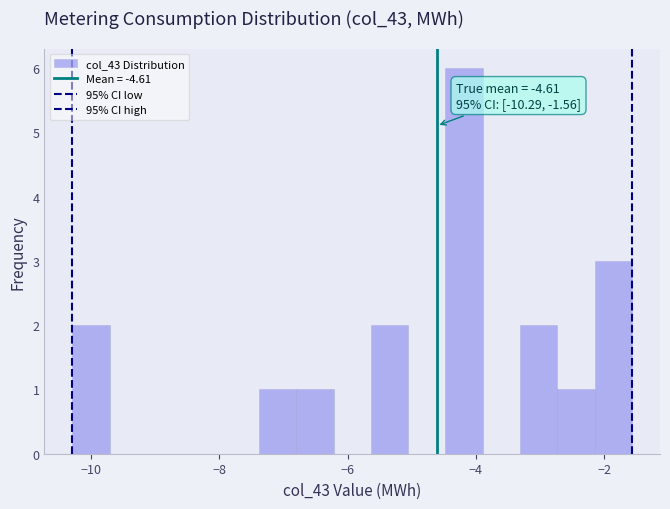

Read against the x-axis, roughly where is the centre of the tallest bar?

-4.2